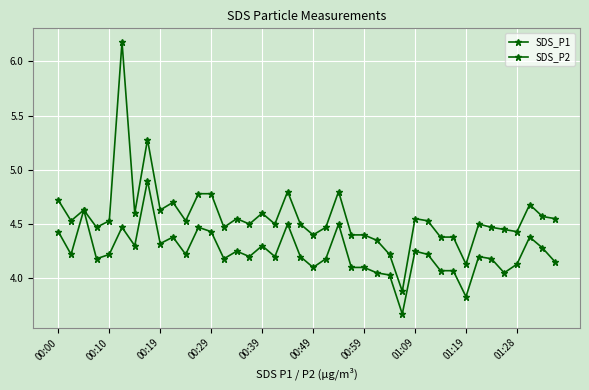

Rank the series by their average value, from highest to lowest.

SDS_P1, SDS_P2